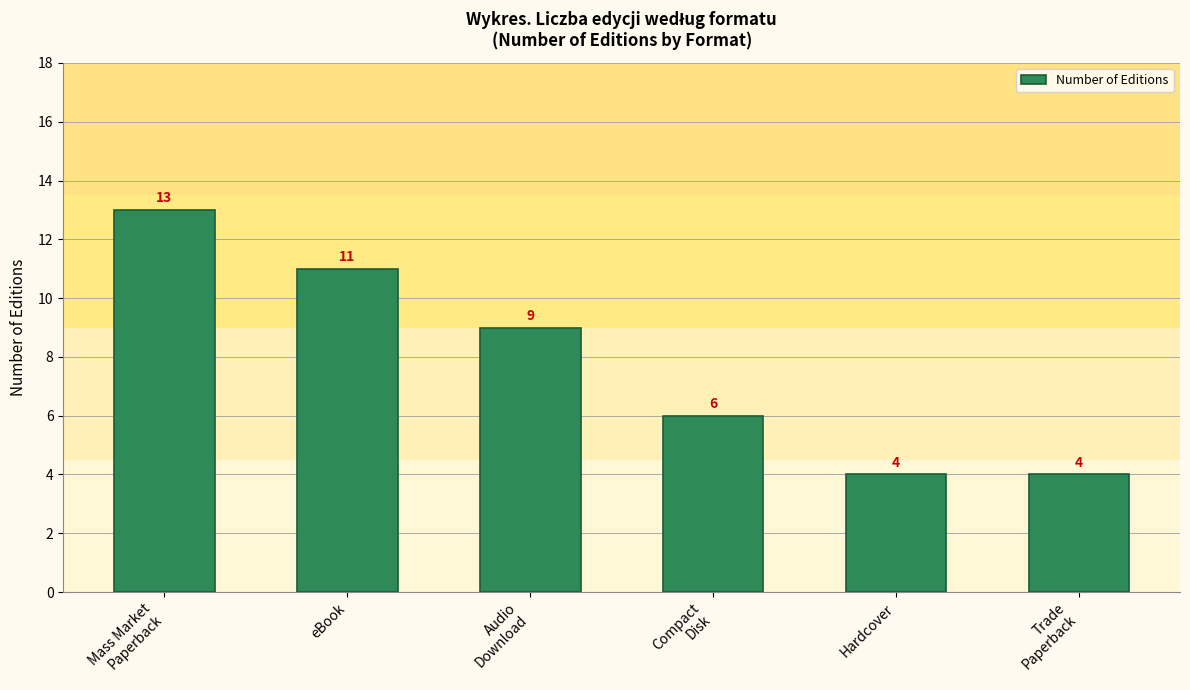

What value does the data have at Trade
Paperback?

4